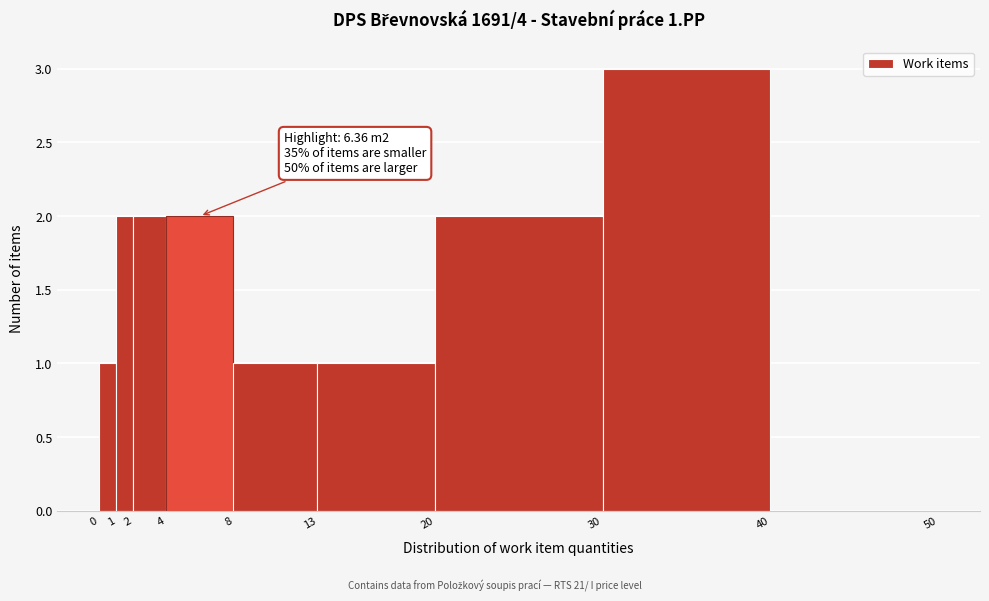

Over which range of the x-axis is the bar tallest?

30 to 40